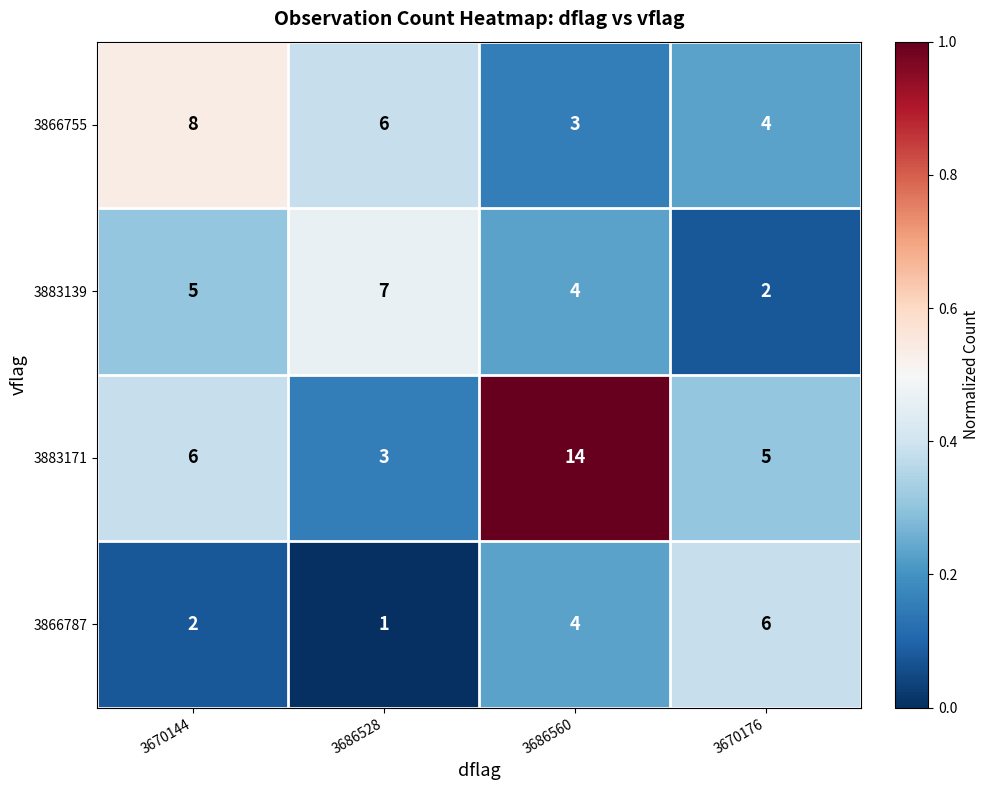

Reading right to left, transcribe all the data shown in this chart.

3866755: 4	3	6	8
3883139: 2	4	7	5
3883171: 5	14	3	6
3866787: 6	4	1	2